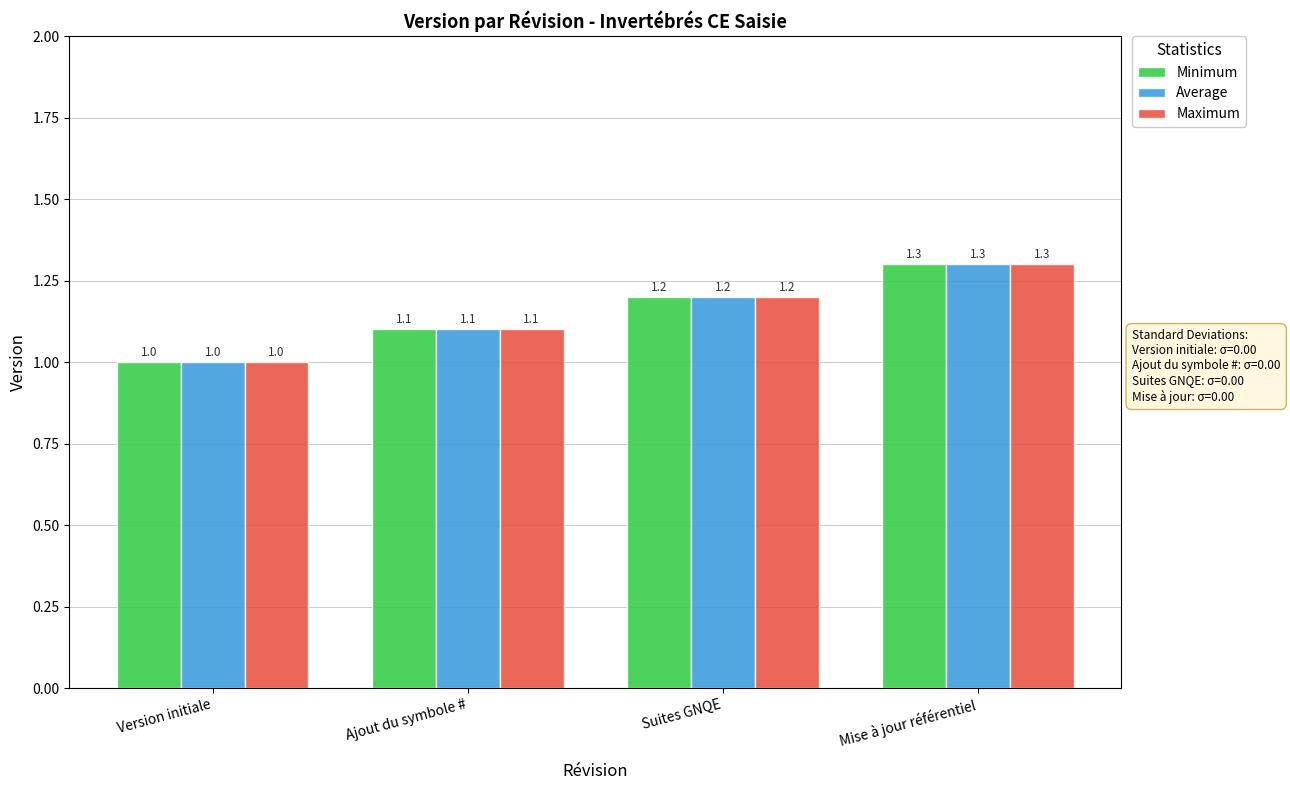

Is the value of Average at Suites GNQE greater than the value of Maximum at Version initiale?

Yes